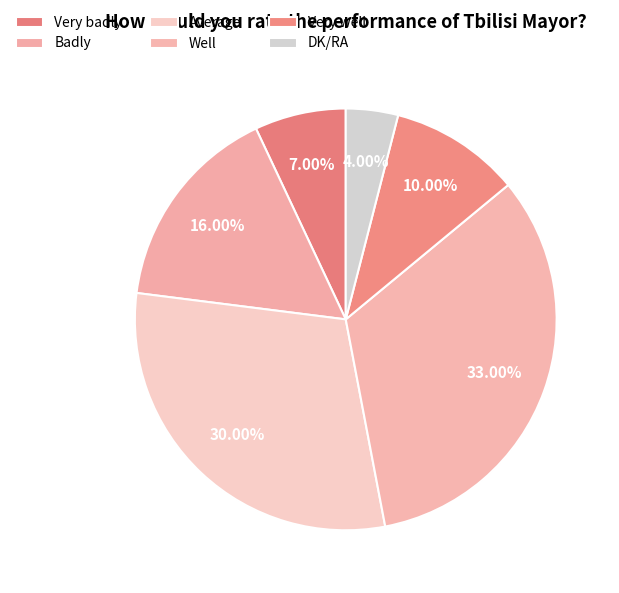

What percentage is the Average slice, to the nearest percent?

30%